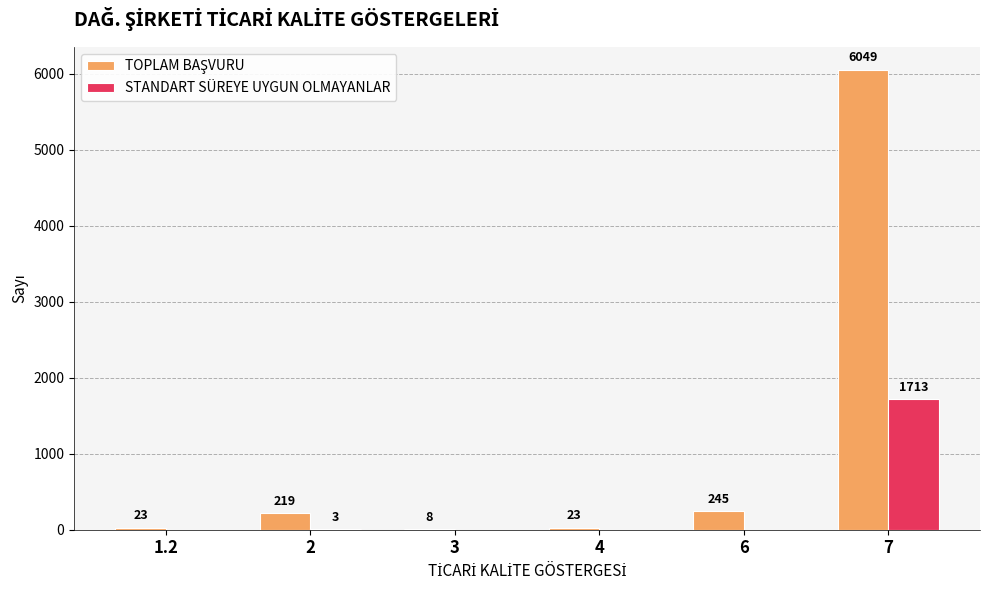

What is the total value across all series at 4?

23